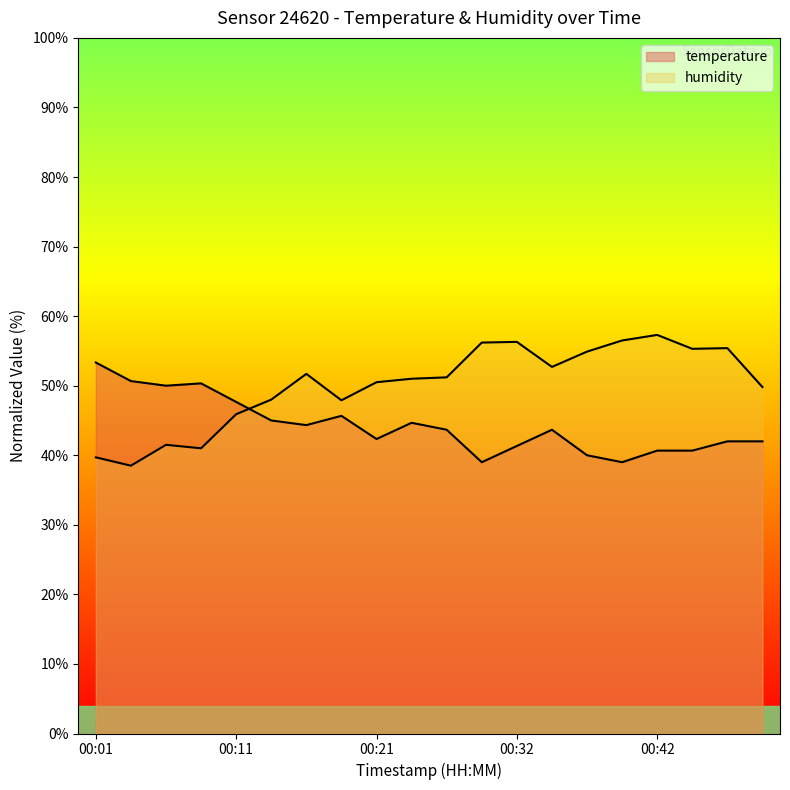

Is it true that humidity equals 71.7 at 00:24?

False